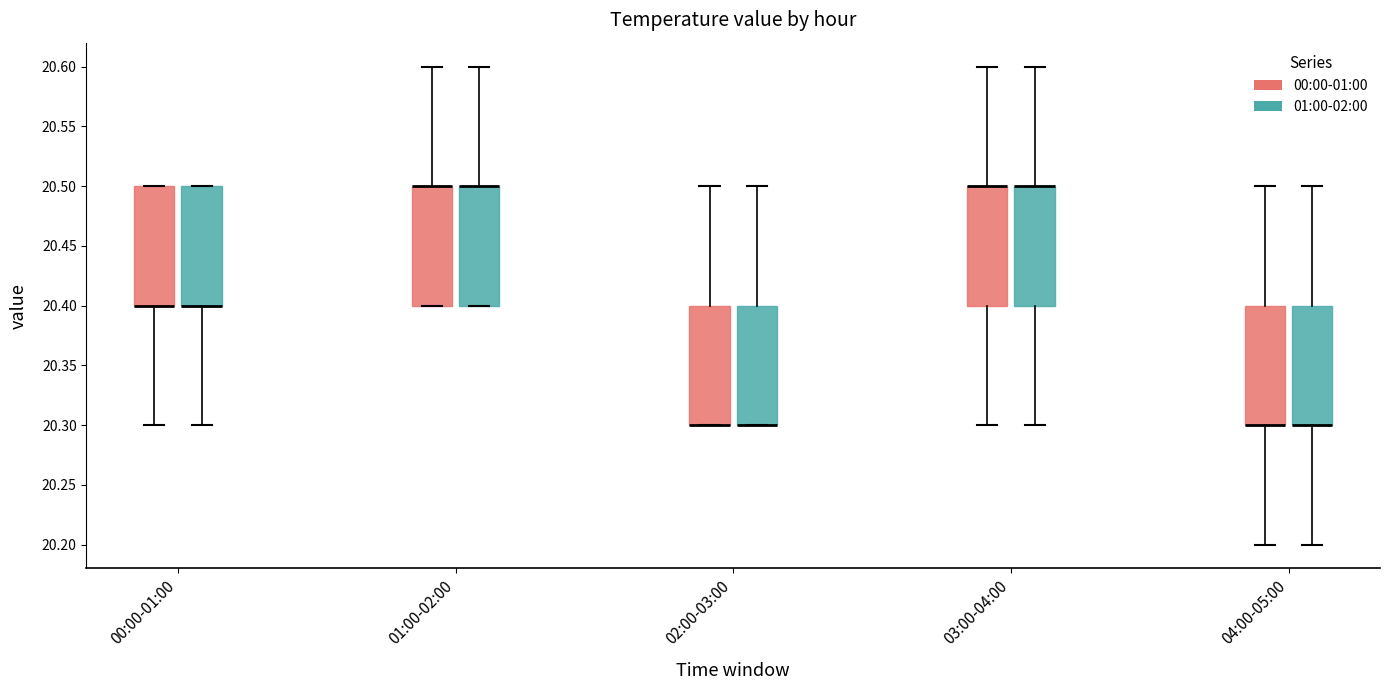

Where is the upper edge of the box for 02:00-03:00 (00:00-01:00) on the y-axis? The values are not printed on the chart, so give them approximately, as read against the axis.

20.4